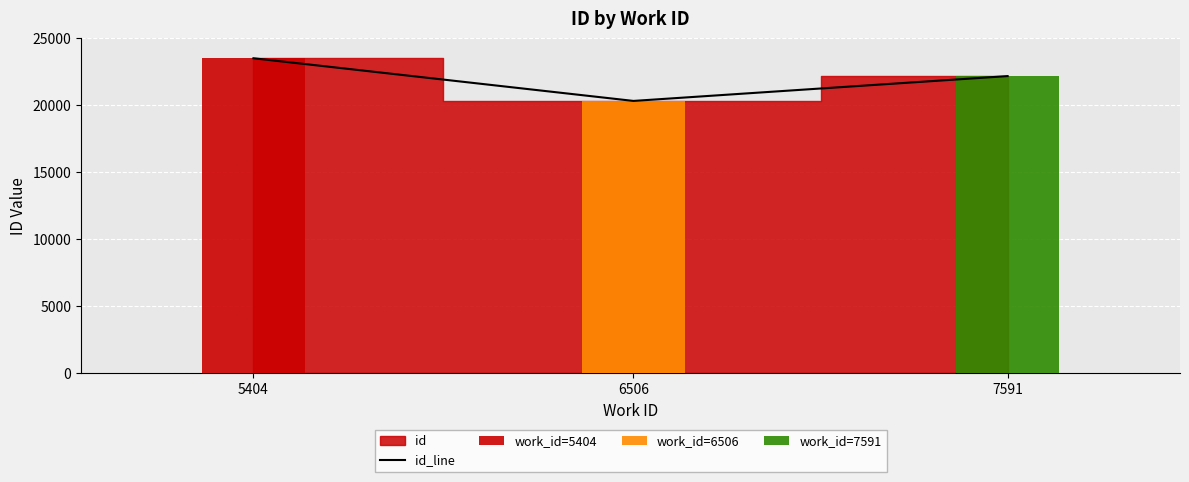

What value does the data have at 5404, to the nearest 50?

23500